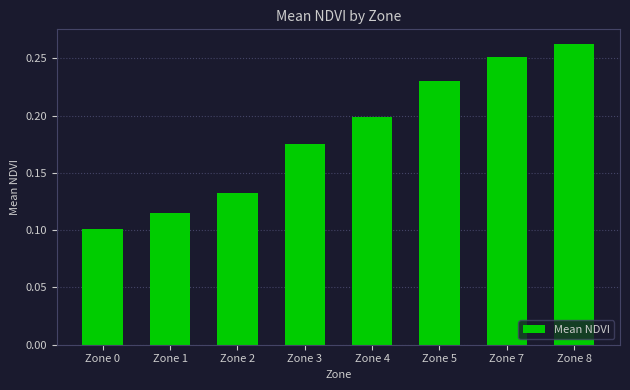

Which category has the highest value across all series?

Zone 8